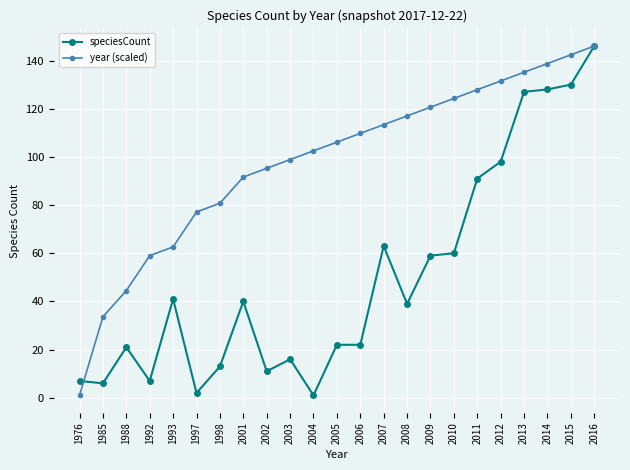

Which series changed the most between 1985 and 1992?

year (scaled)